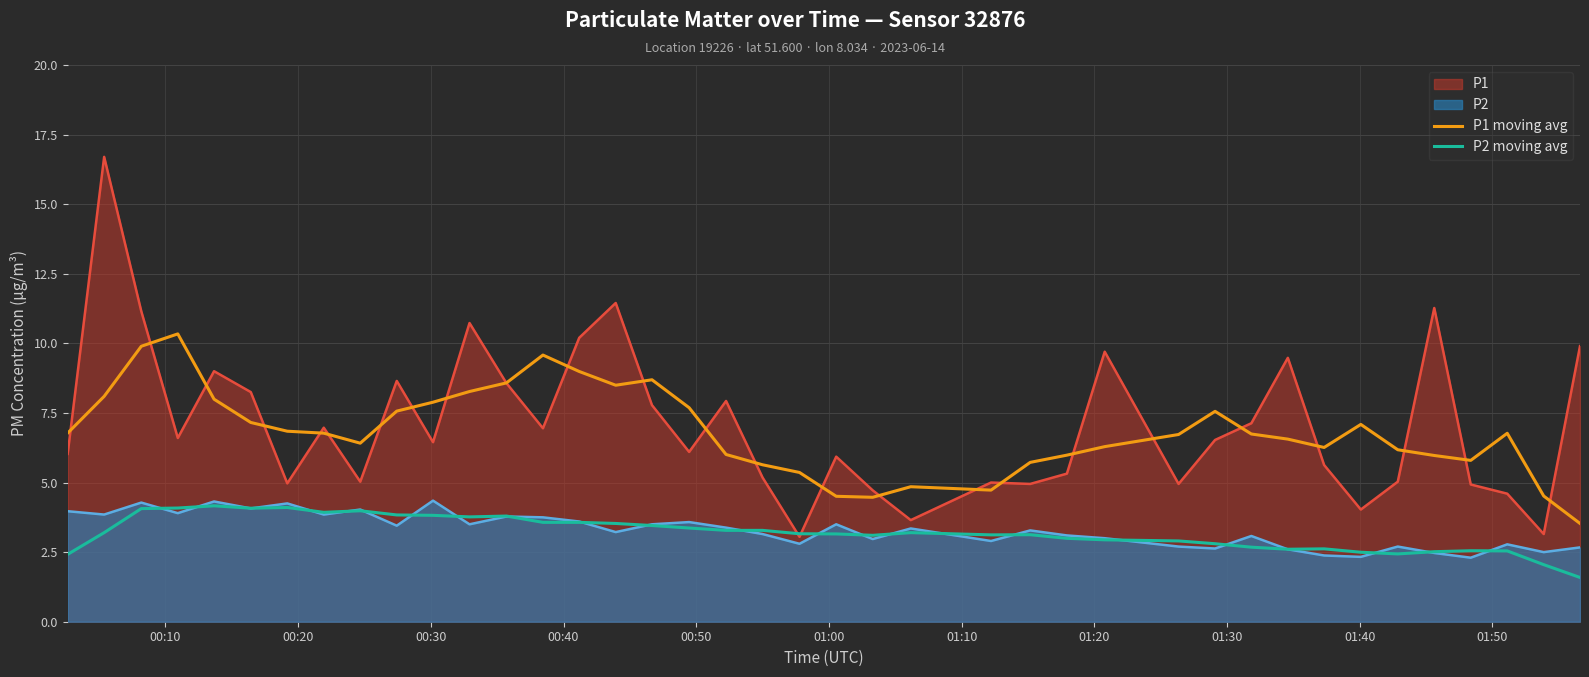

Which series has the widest spread of values?

P1